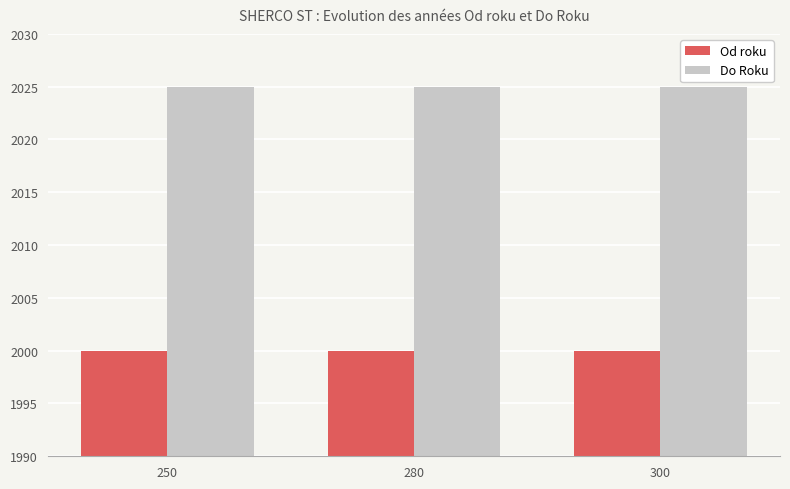

What is the value of the Od roku bar at the 3rd from the left?

2000